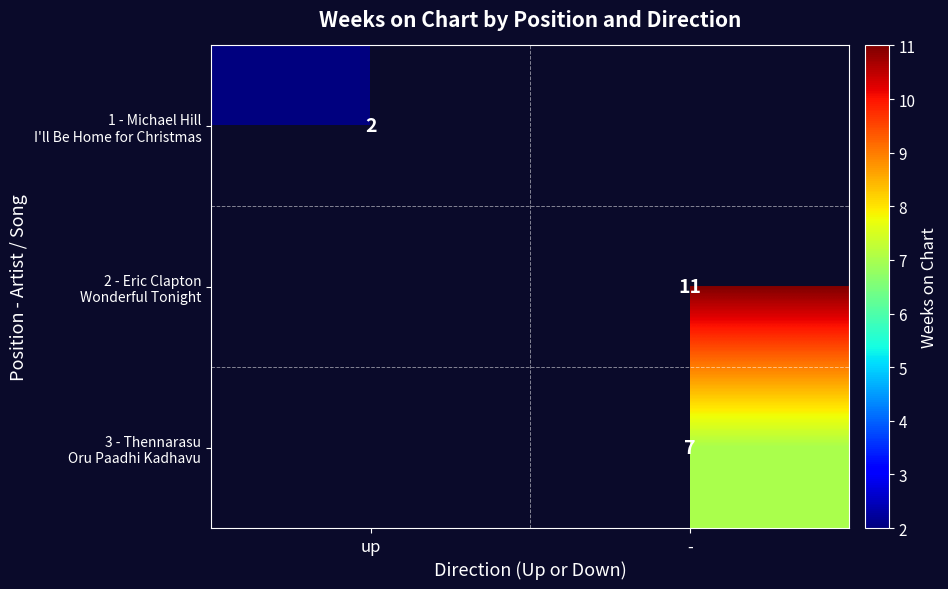

At which label does 2 - Eric Clapton Wonderful Tonight reach its minimum?

up